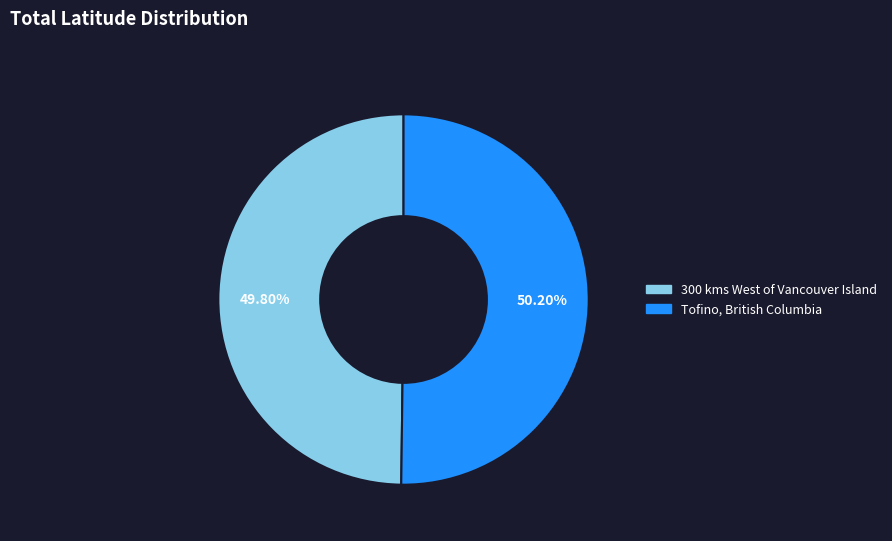

To the nearest percent, what percentage of the pie is Tofino, British Columbia?

50%